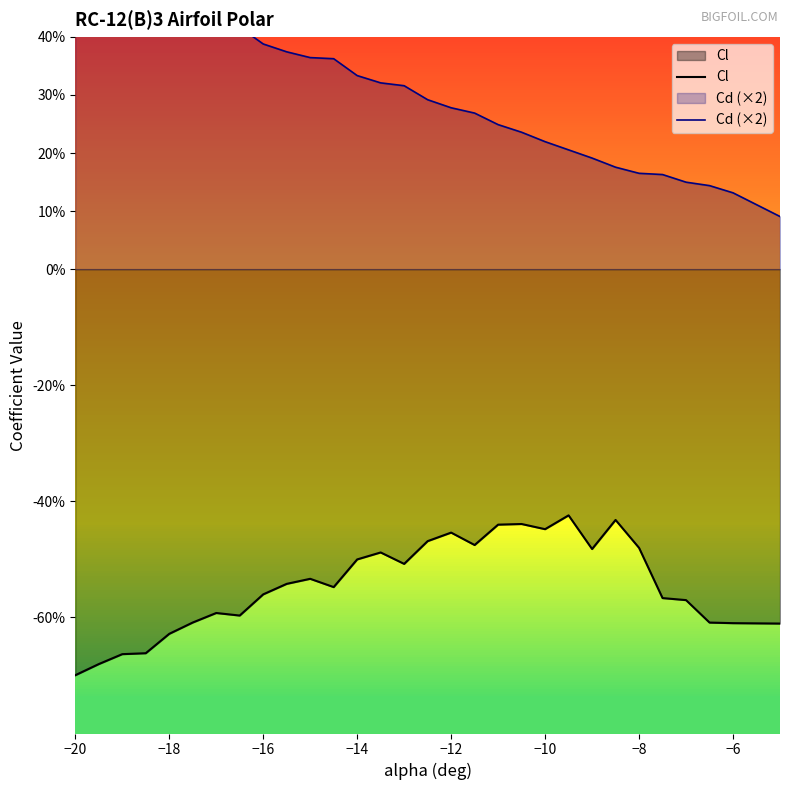

Is the value of Cd (×2) at −6 greater than the value of Cl at −4?

Yes